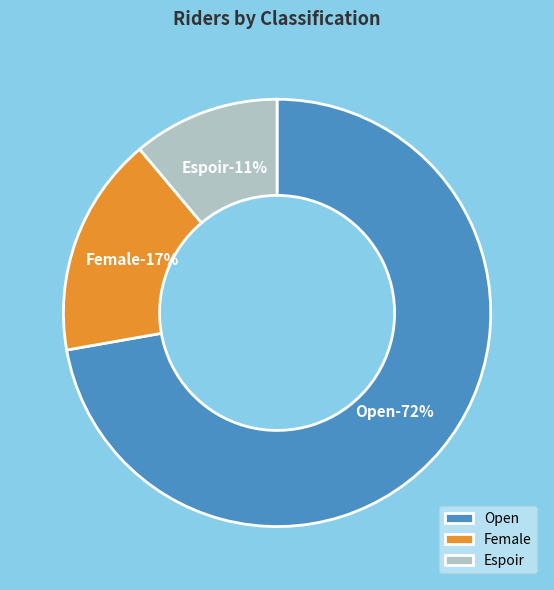

Approximately how many times larger is the value at Female compared to Open?

0.2